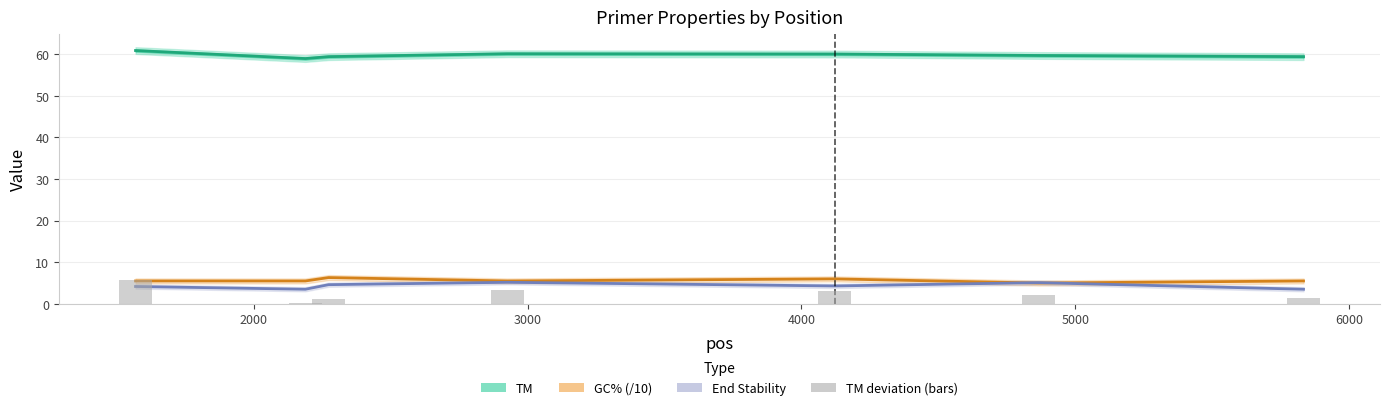

The PRIMER_RIGHT_0_GC_PERCENT (/10) series shows 1.4 at 3000. True or false?

False